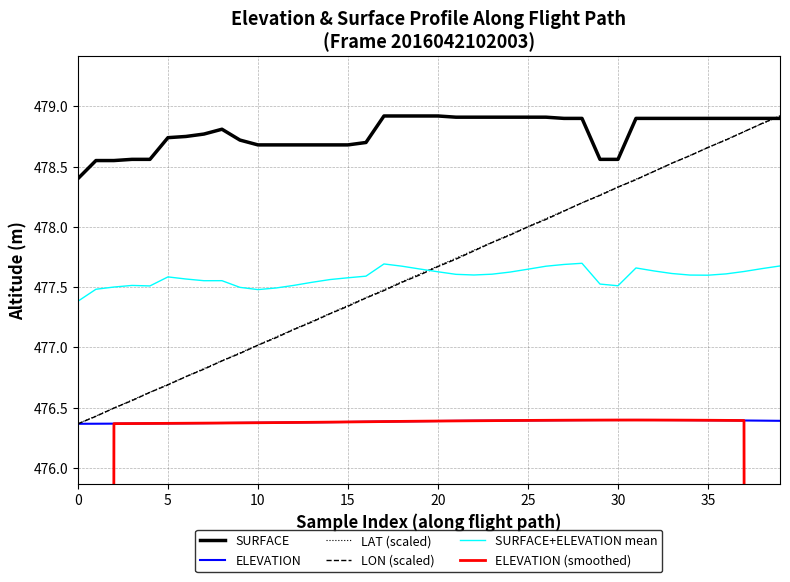

What is the spread (max minus min) of values at 31?

2.5